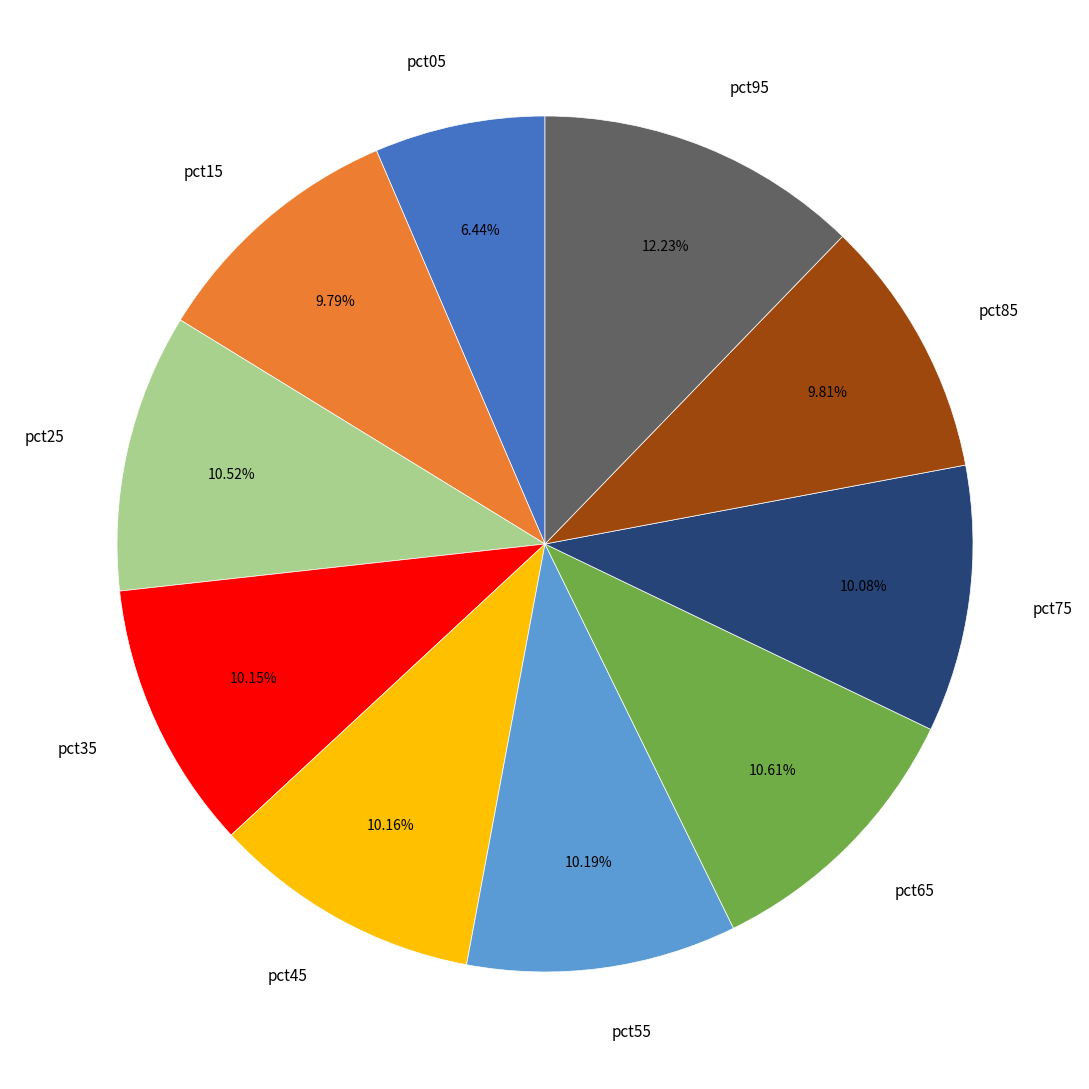

Is there a majority slice in this chart?

No